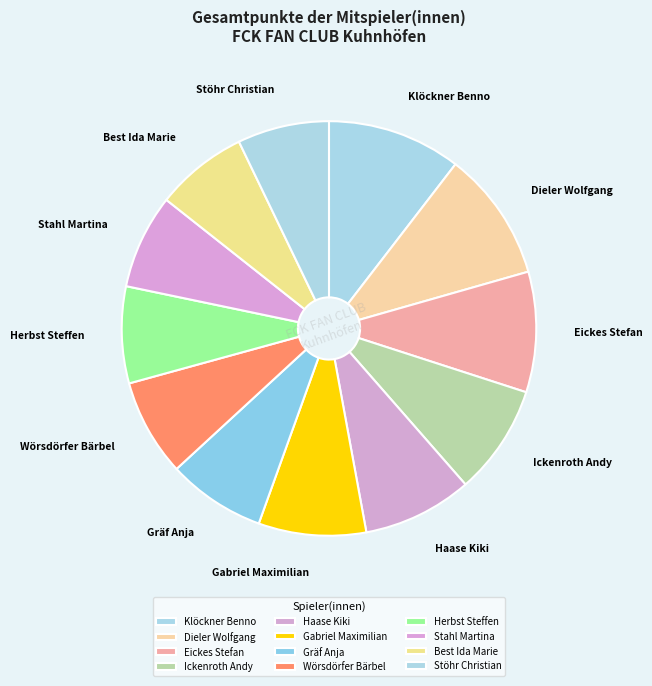

Approximately how many times larger is the value at Ickenroth Andy compared to Dieler Wolfgang?

0.8